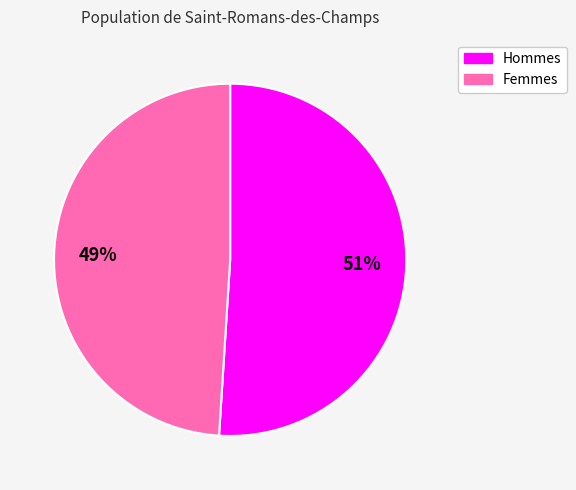

Count the number of slices in the pie.

2